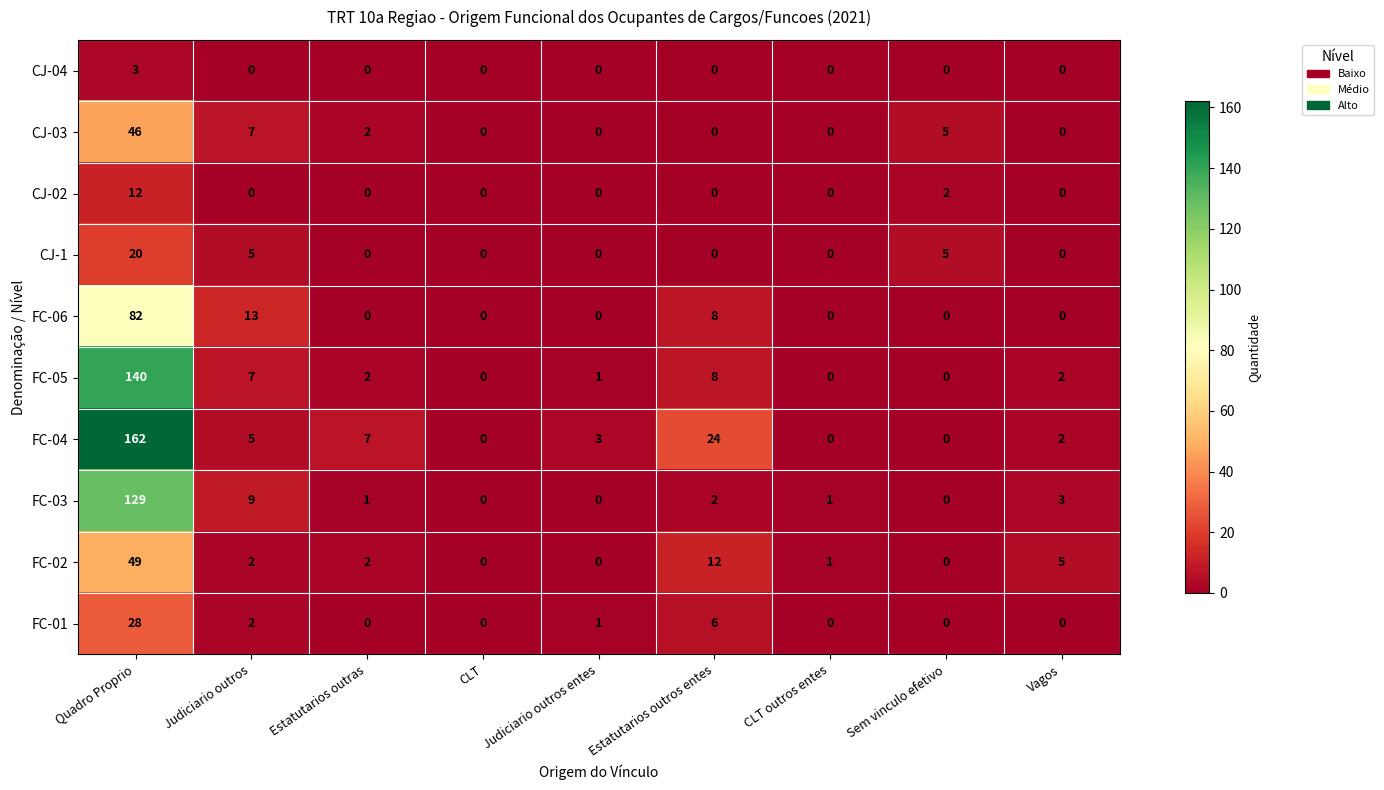

What is the maximum value for FC-06?

82